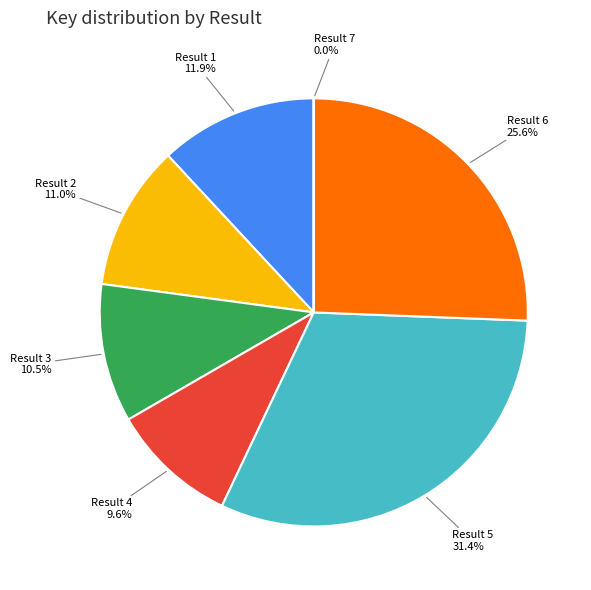

Is there any slice that represents more than half of the pie?

No